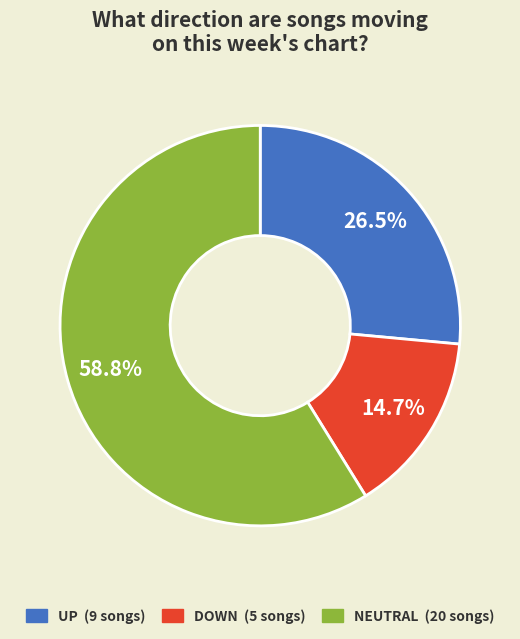

Does any single category account for the majority?

Yes